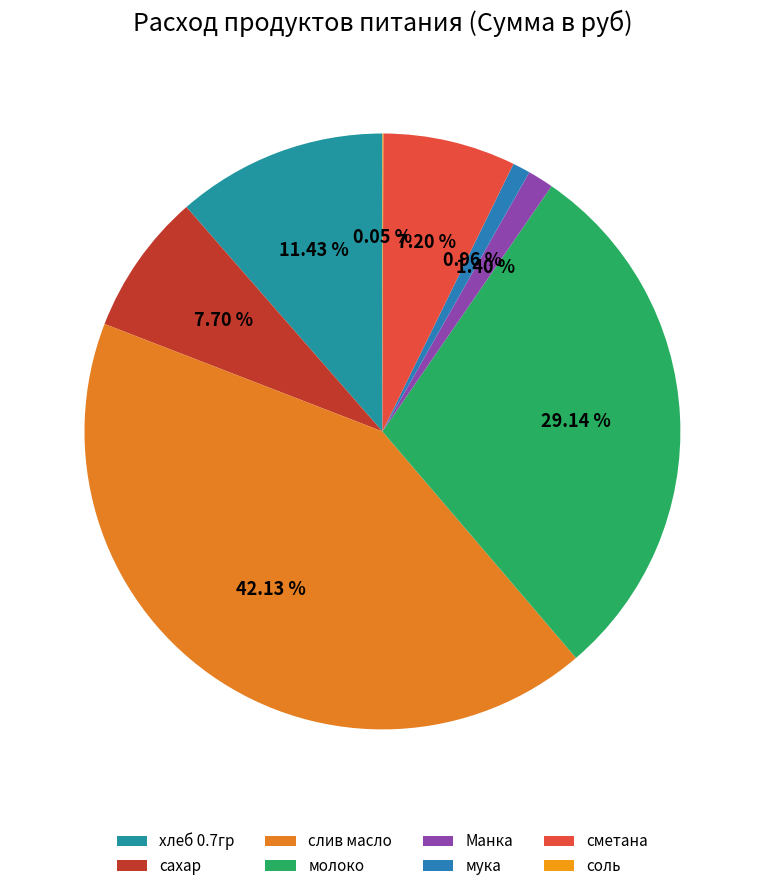

To the nearest percent, what percentage of the pie is хлеб 0.7гр?

11%